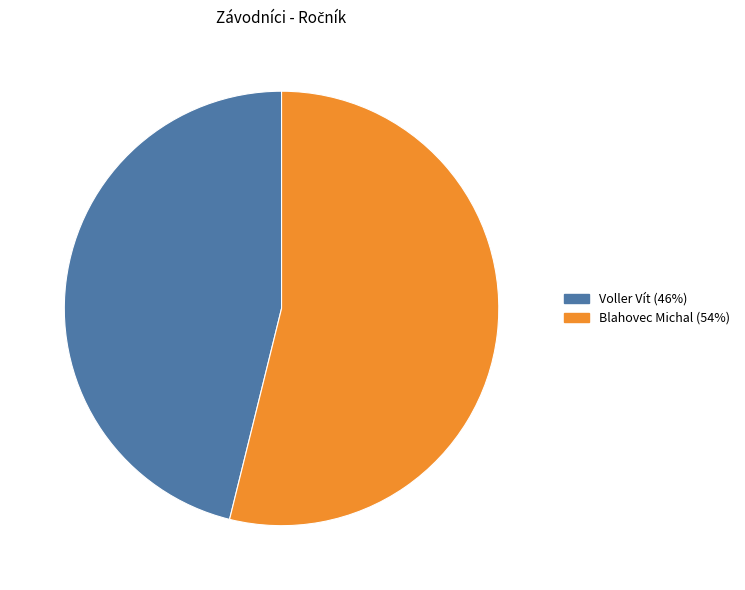

Which category accounts for the majority?

Blahovec Michal